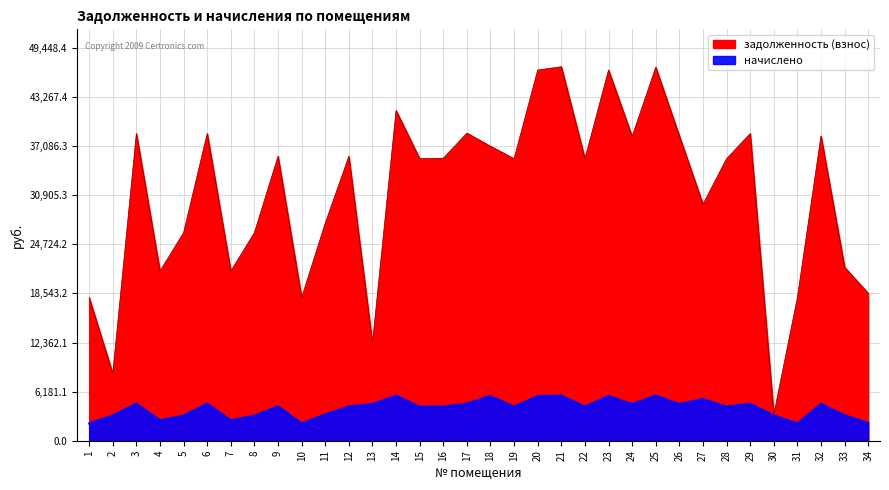

Rank the series at 27 from lowest to highest value.

начислено, задолженность (взнос)